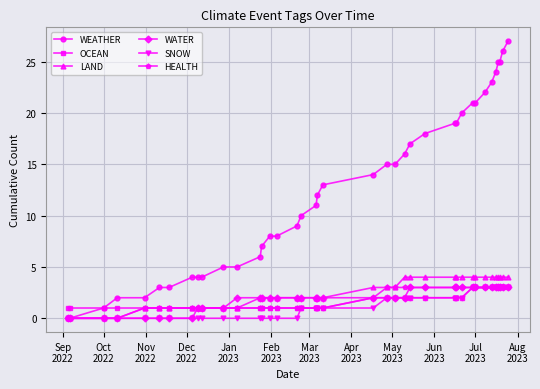

Which series has the widest spread of values?

WEATHER